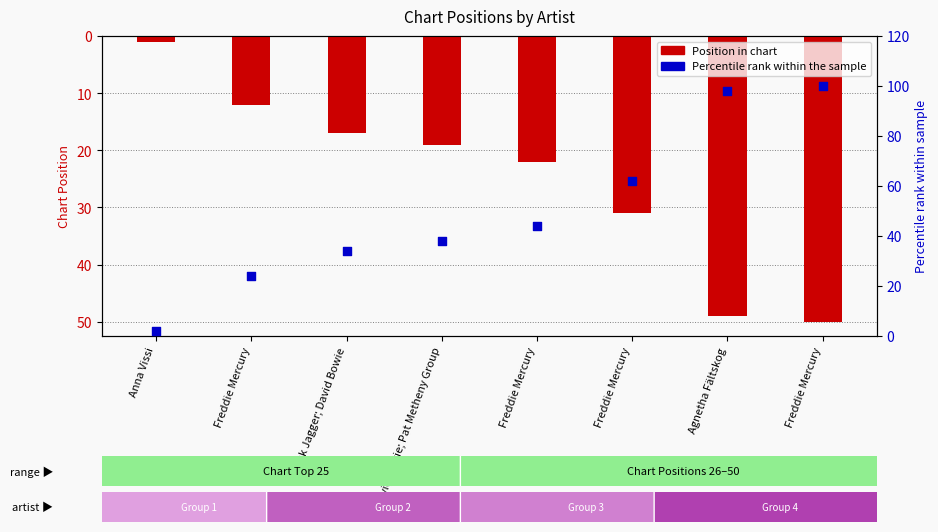

At which category is the sum across all series the highest?

Freddie Mercury